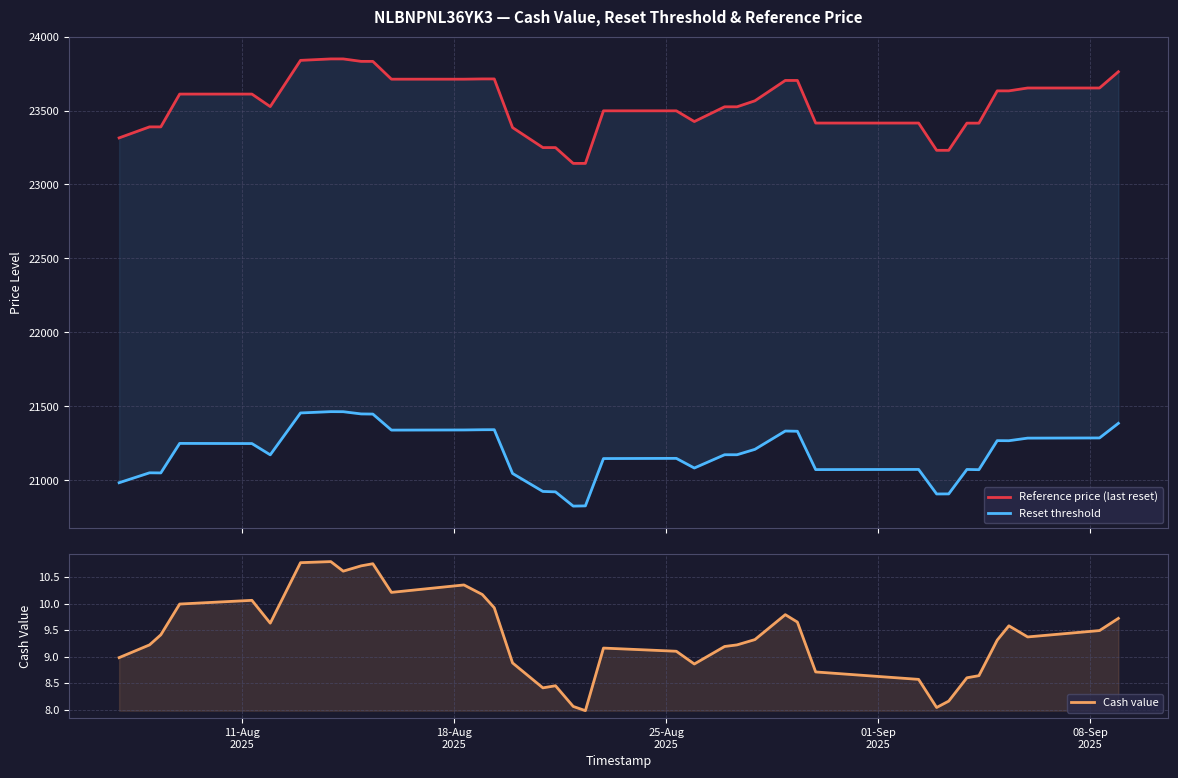

What is the smallest value displayed?

8.0